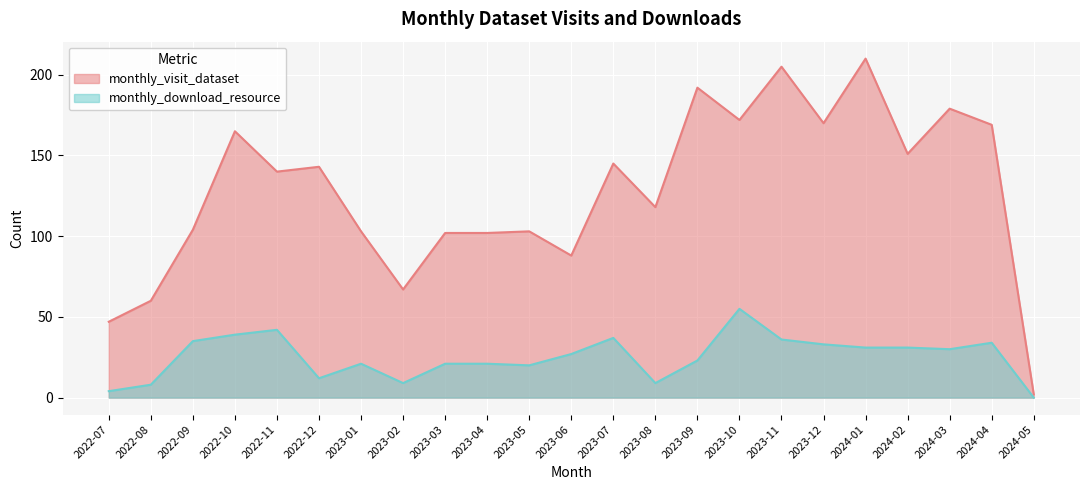

Reading right to left, list all the values displayed in this chart.

monthly_visit_dataset: 2024-05=2	2024-04=169	2024-03=179	2024-02=151	2024-01=210	2023-12=170	2023-11=205	2023-10=172	2023-09=192	2023-08=118	2023-07=145	2023-06=88	2023-05=103	2023-04=102	2023-03=102	2023-02=67	2023-01=103	2022-12=143	2022-11=140	2022-10=165	2022-09=104	2022-08=60	2022-07=47
monthly_download_resource: 2024-05=0	2024-04=34	2024-03=30	2024-02=31	2024-01=31	2023-12=33	2023-11=36	2023-10=55	2023-09=23	2023-08=9	2023-07=37	2023-06=27	2023-05=20	2023-04=21	2023-03=21	2023-02=9	2023-01=21	2022-12=12	2022-11=42	2022-10=39	2022-09=35	2022-08=8	2022-07=4